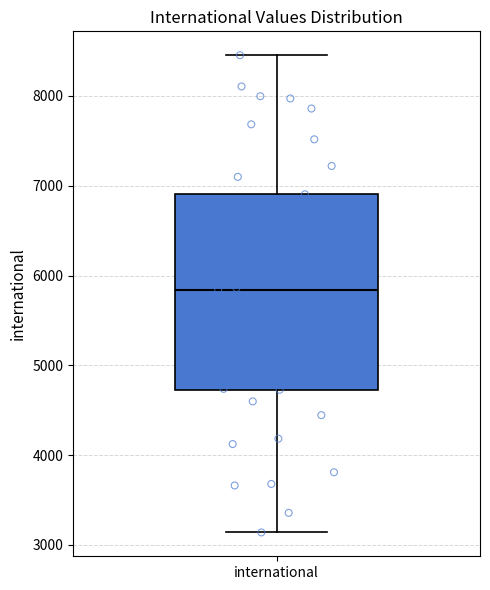

Transcribe this box plot: give where the median line is, the range the box spans, and where the two whiskers end, as read against the y-axis. The values are not printed on the chart, so give them approximately, as read against the axis.

median 5800, box 4700 to 6900, whiskers 3100 to 8500